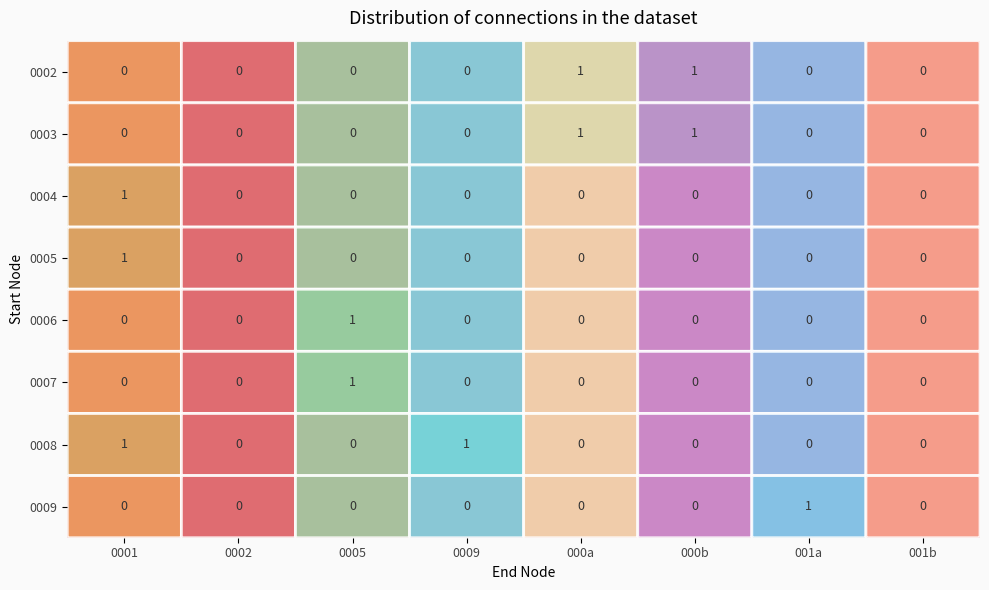

Is it true that 0006 equals 0 at 001a?

True